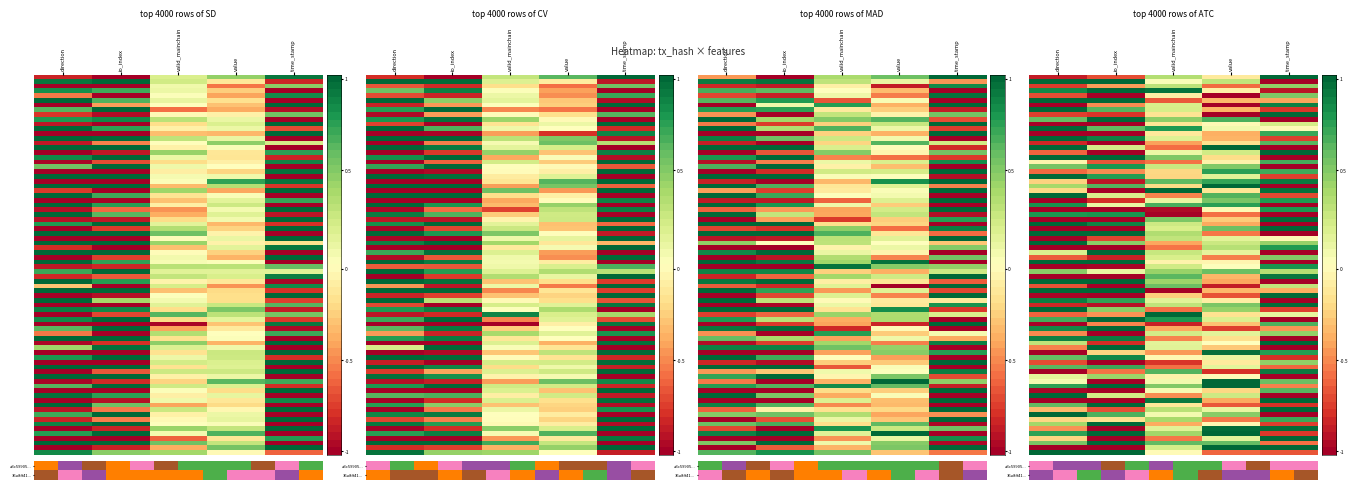

List the labels in order of value, smallest first.

time_stamp, value, io_index, direction, valid_mainchain